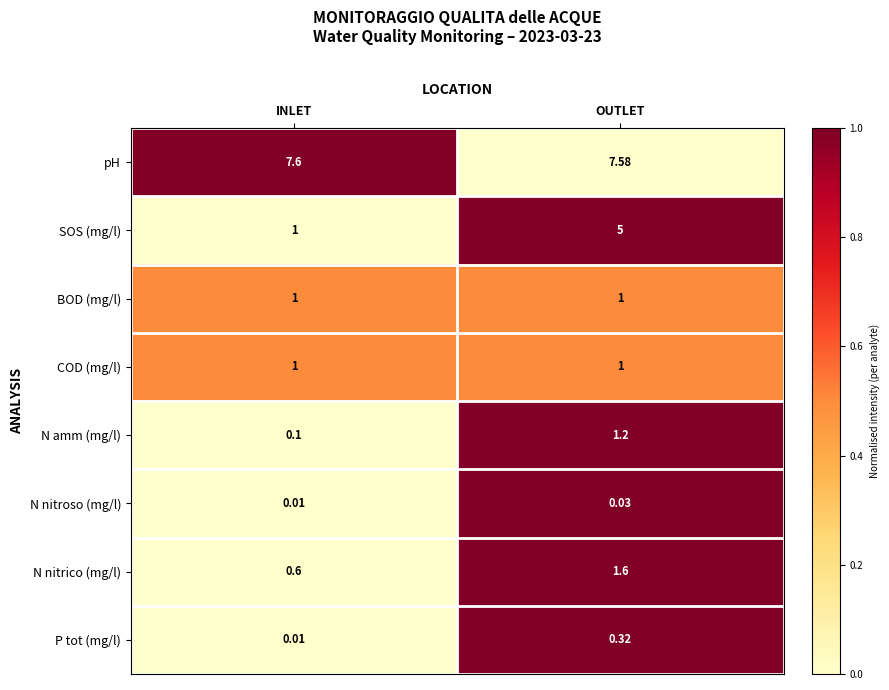

Which category has the lowest value in the N nitrico (mg/l) series?

INLET